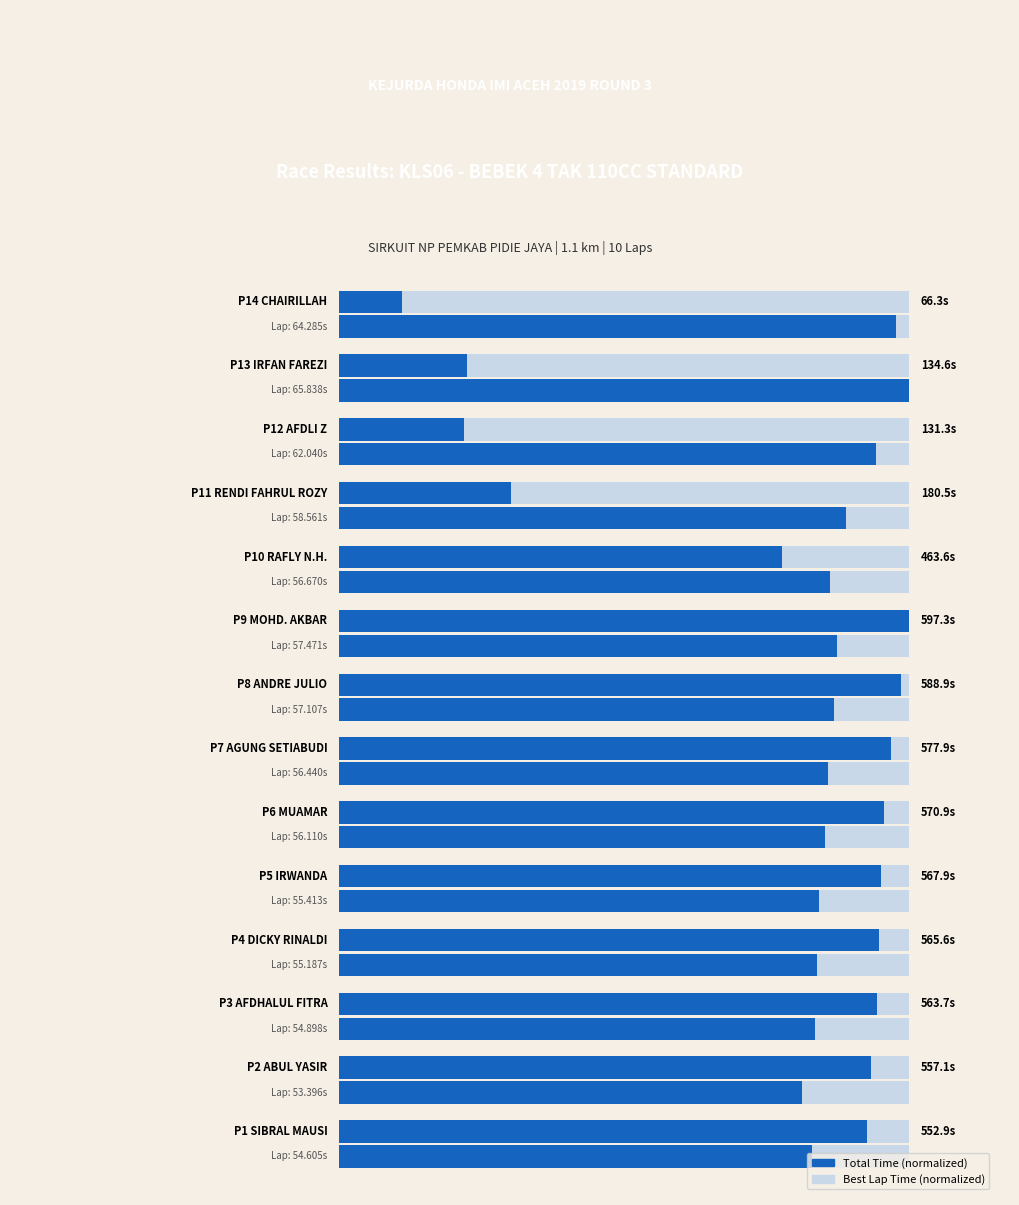

Rank the series by their maximum value, from highest to lowest.

Total Time (normalized), Best Lap Time (normalized)